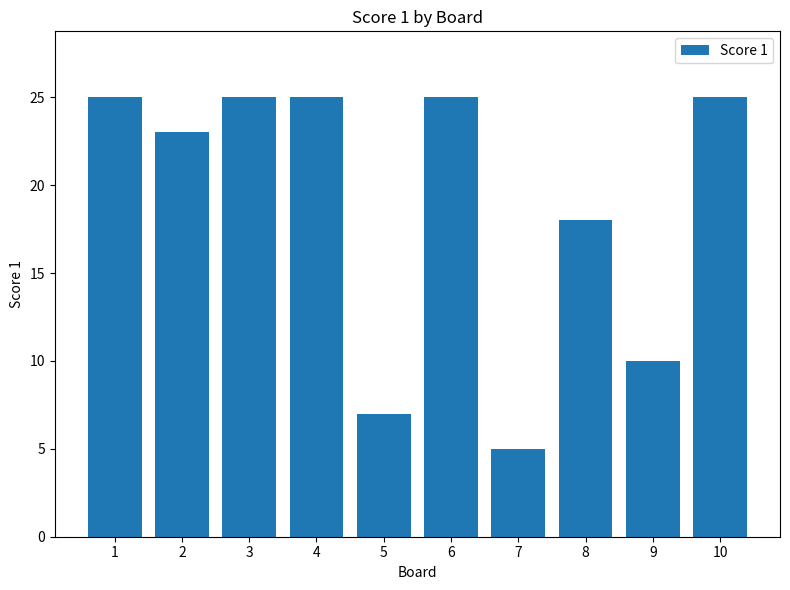

What is the minimum value shown in the chart?

5